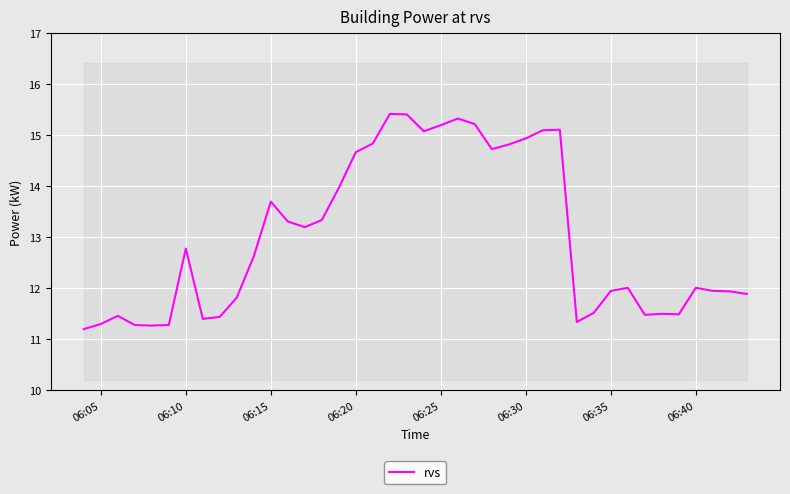

Count the number of values greater than 12.

22